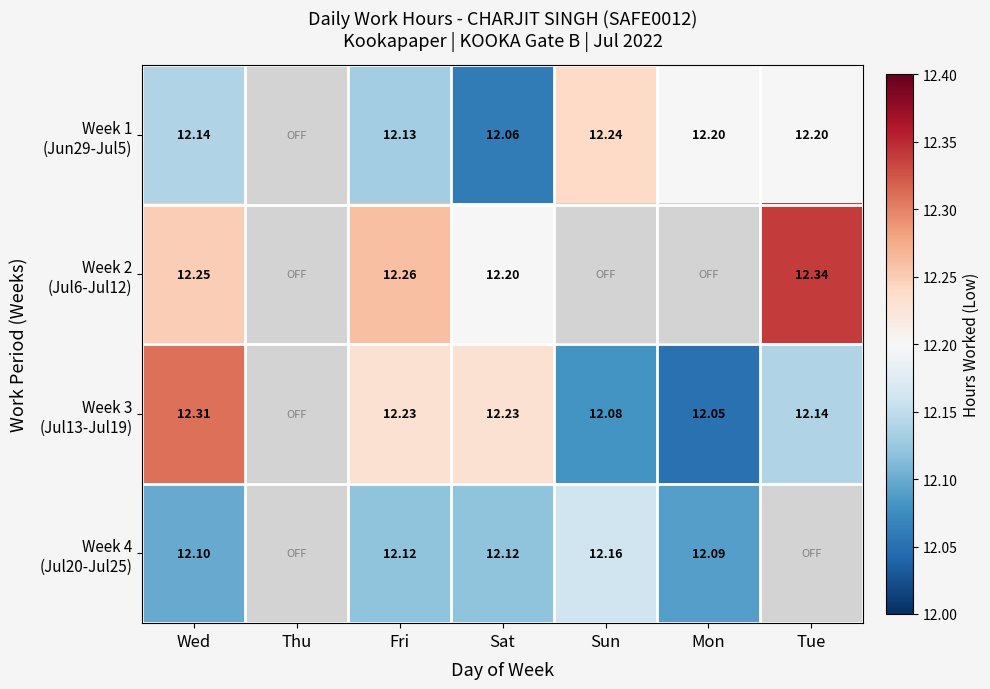

Where does the Week 2 (Jul6-Jul12) series first go above 12?

Wed